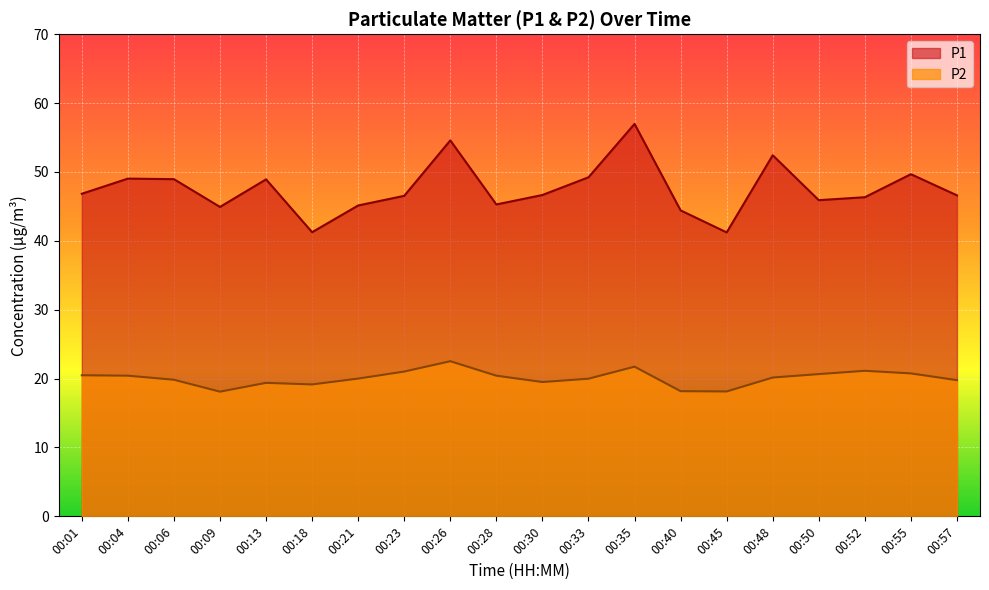

List the labels in order of P2 value, smallest first.

00:09, 00:45, 00:40, 00:18, 00:13, 00:30, 00:57, 00:06, 00:33, 00:21, 00:48, 00:04, 00:28, 00:01, 00:50, 00:55, 00:23, 00:52, 00:35, 00:26